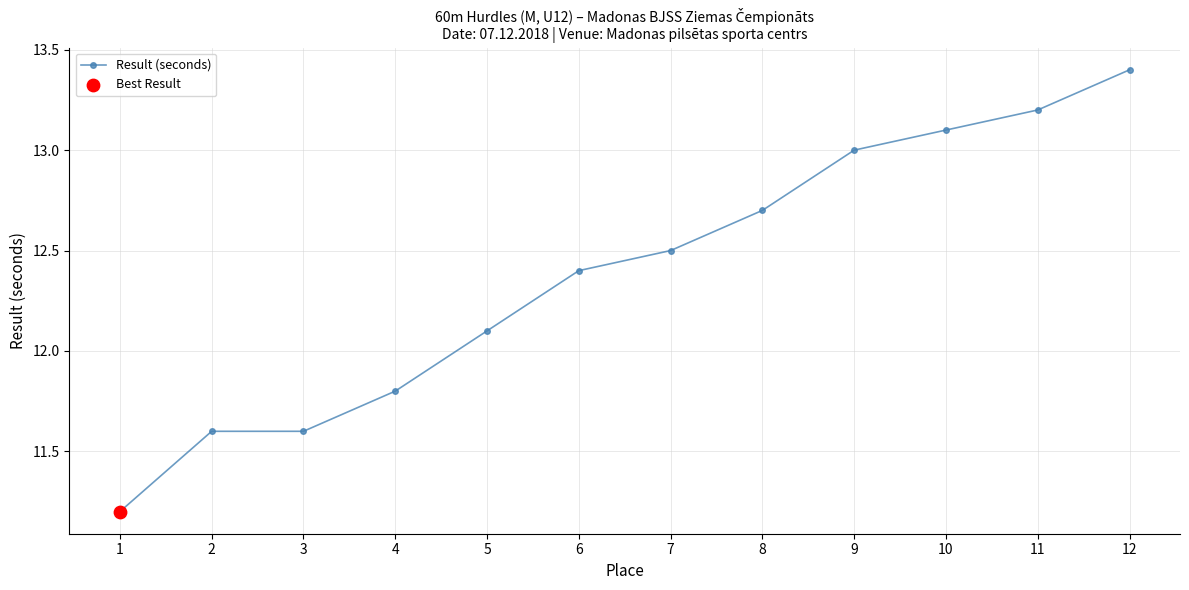

Approximately how many times larger is the value at 1 compared to 10?

0.9